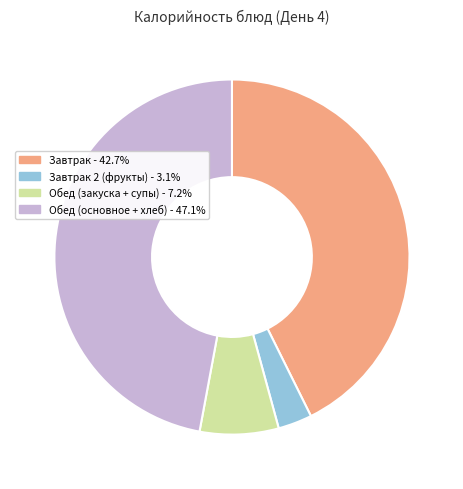

Does any single category account for the majority?

No